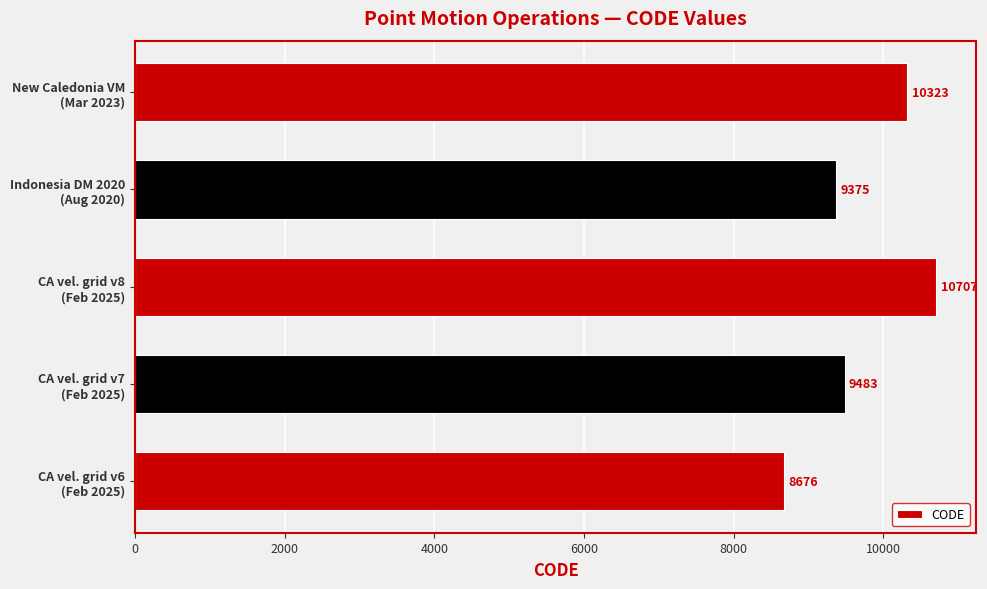

Reading bottom to top, transcribe all the data shown in this chart.

8676	9483	10707	9375	10323